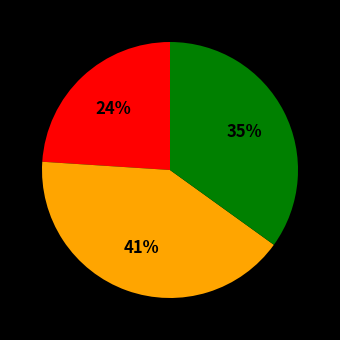

To the nearest percent, what is the difference between the largest and smallest slice percentages?

17%